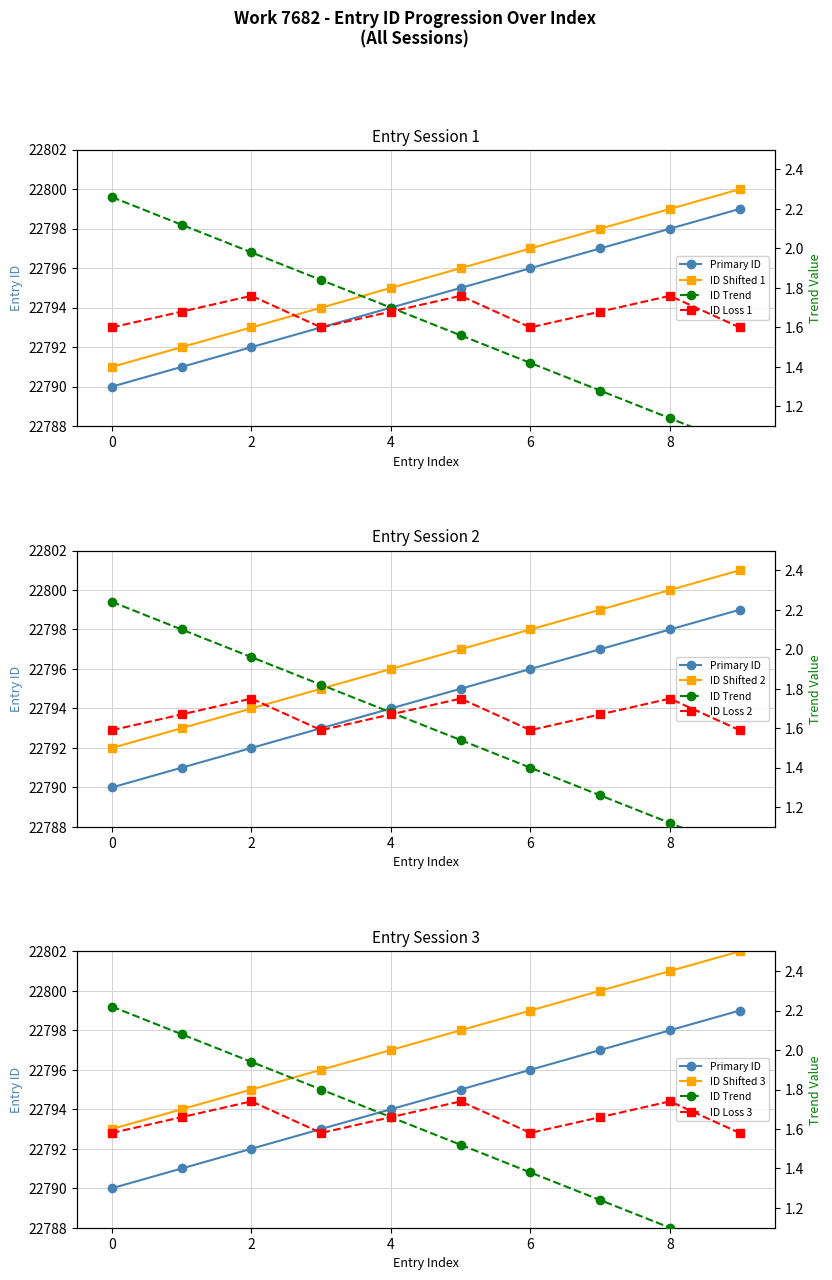

Where does the id series first go above 22795?

6